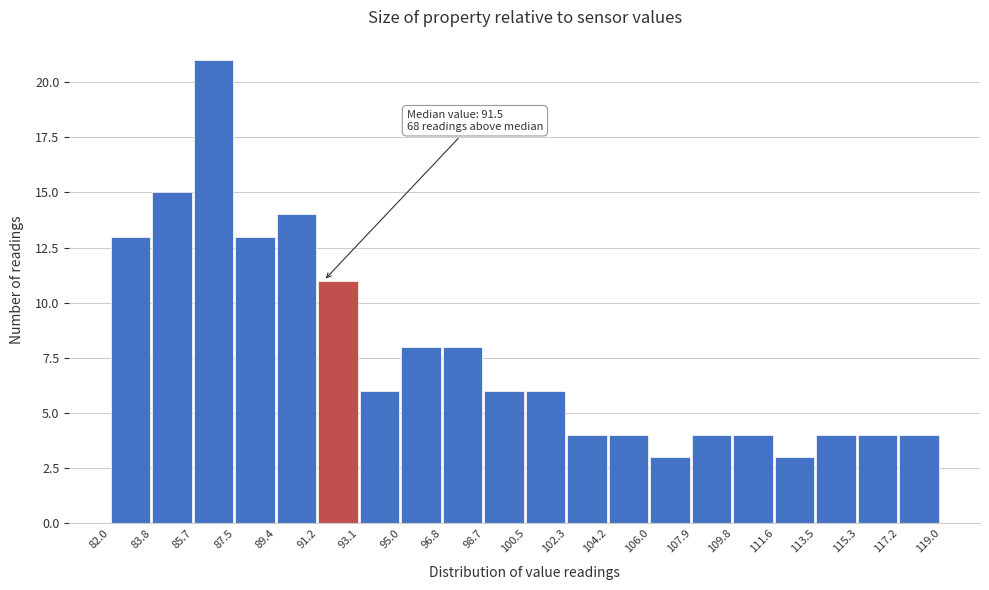

Which range on the x-axis has the tallest bar?

85.7 to 87.5